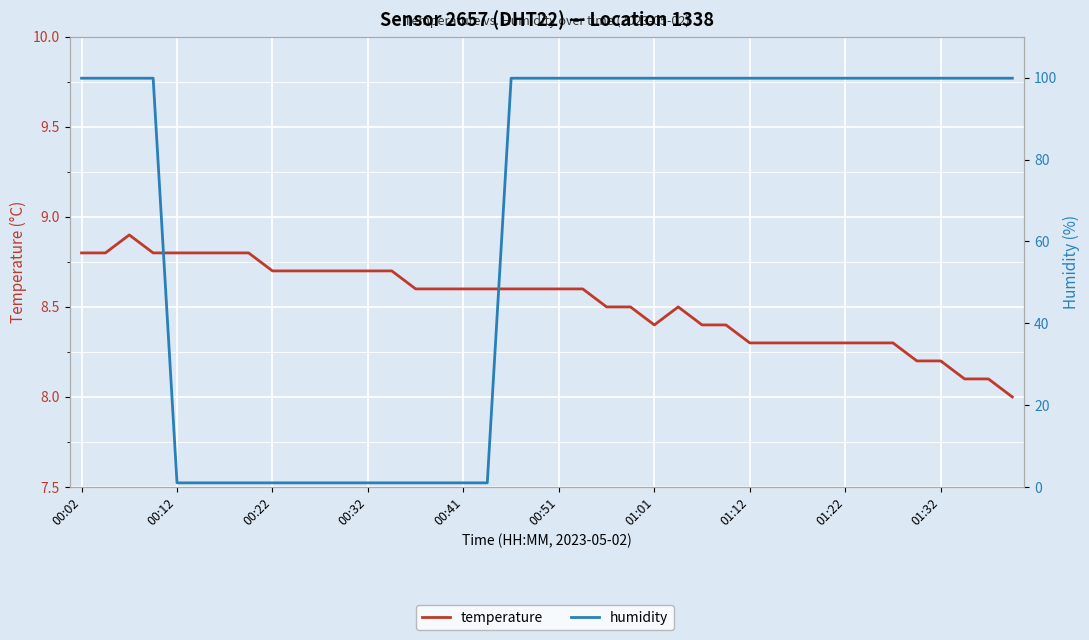

What is the minimum value for temperature?

8.0